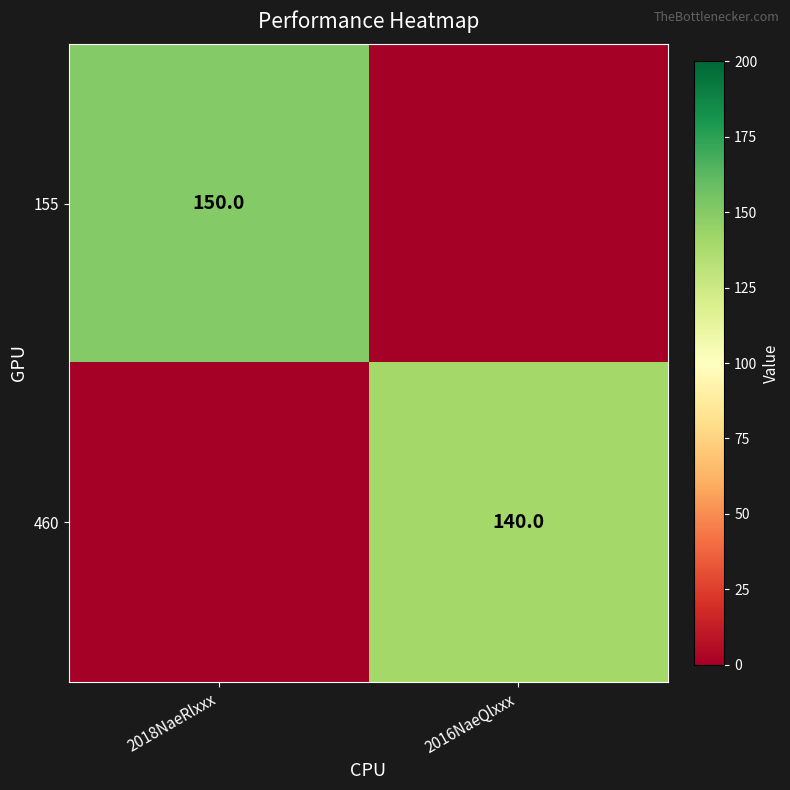

True or false: 460 has a value of 81 at 2016NaeQlxxx.

False